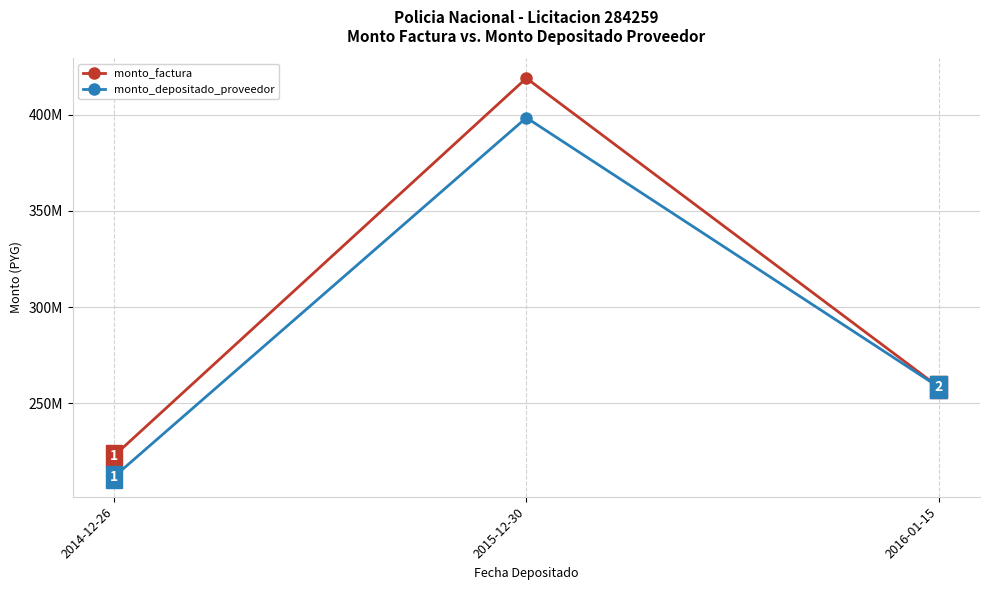

What is the difference between the second highest and minimum values in the monto_depositado_proveedor series?

46666787